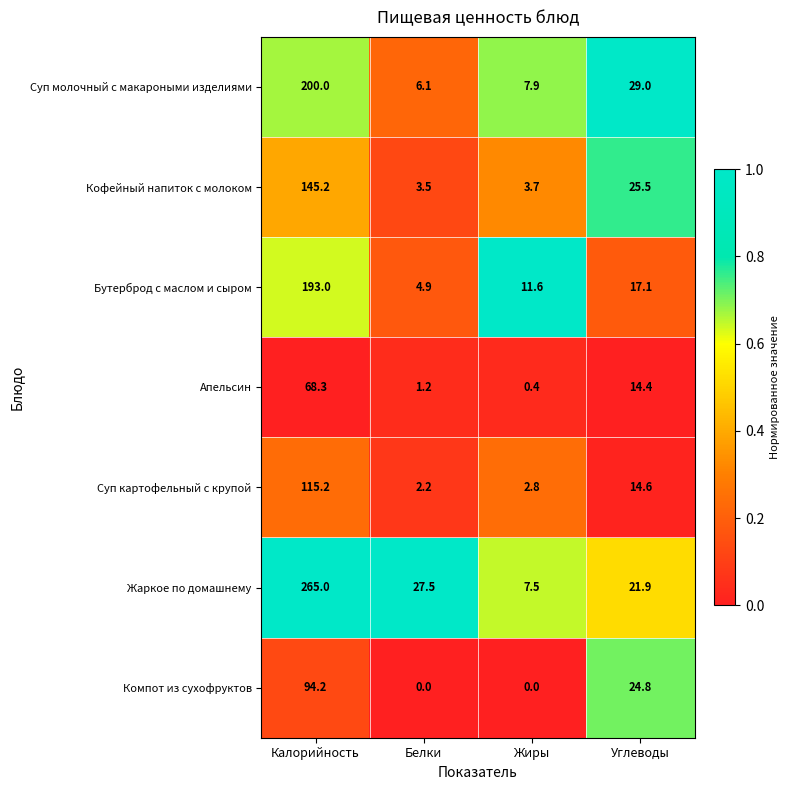

What is the average value of the Компот из сухофруктов series?

29.8